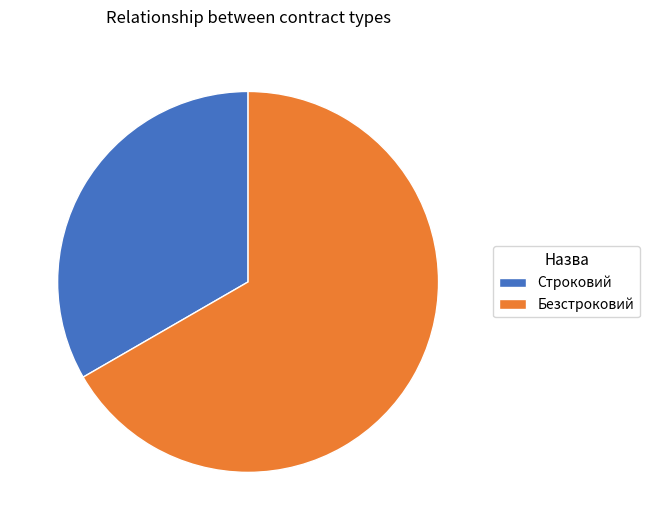

Count the number of slices in the pie.

2